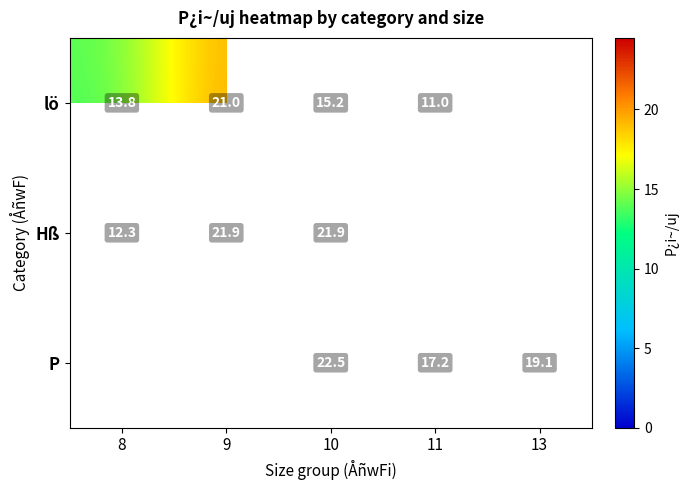

At which category is the sum across all series the highest?

10